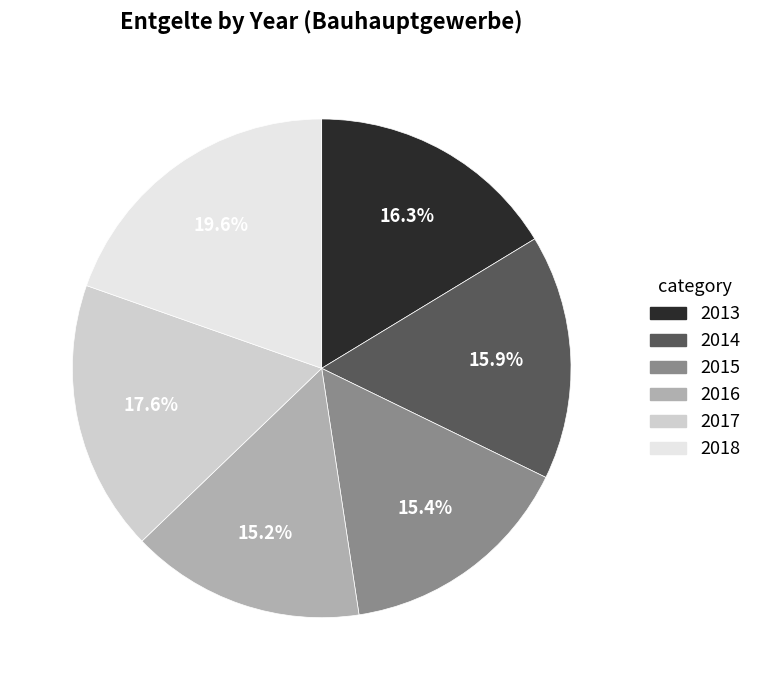

The 2017 slice represents 33% of the pie. True or false?

False